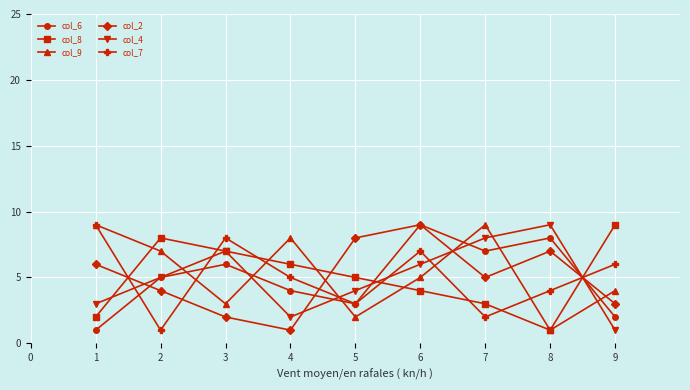

Rank the categories by col_2 value from highest to lowest.

6, 5, 8, 1, 7, 2, 9, 3, 4